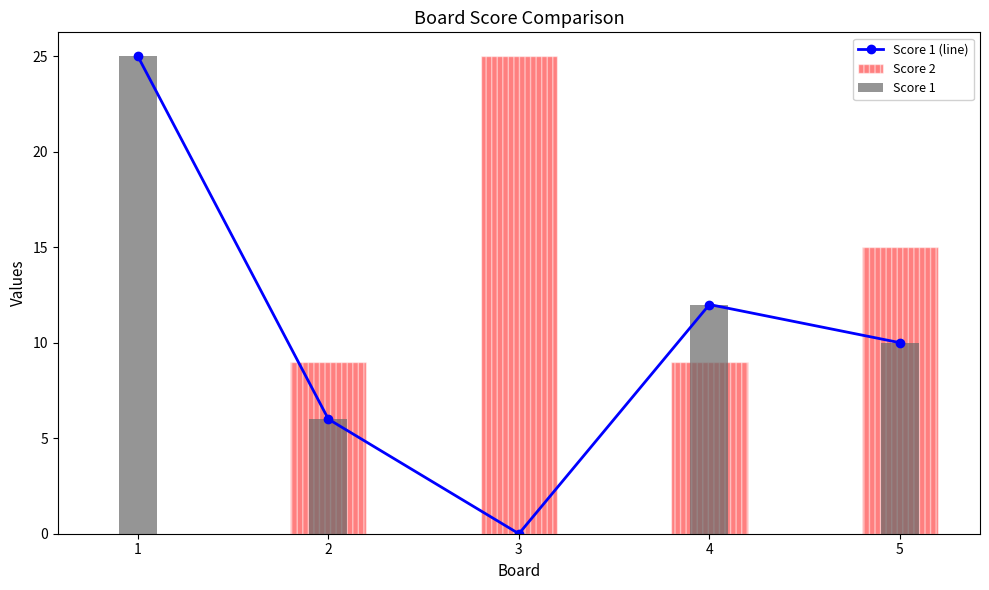

Reading left to right, list all the values displayed in this chart.

Score 1 (line): 1=25	2=6	3=0	4=12	5=10
Score 2: 1=0	2=9	3=25	4=9	5=15
Score 1: 1=25	2=6	3=0	4=12	5=10